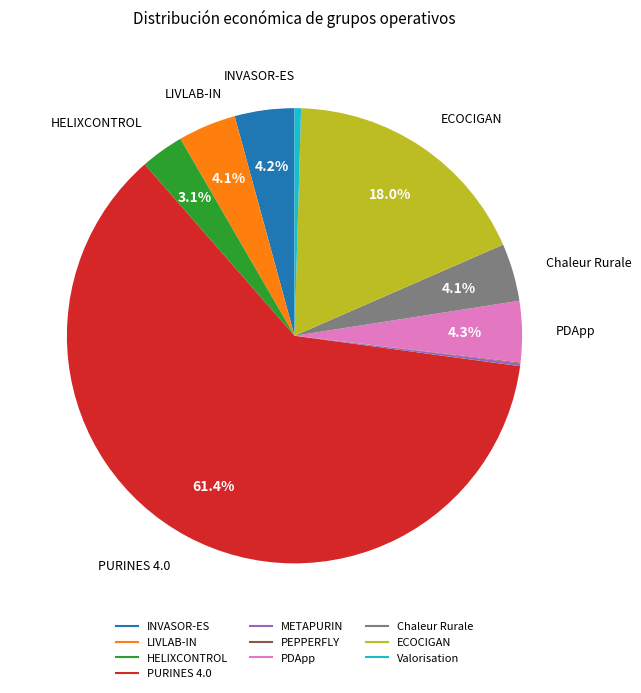

To the nearest percent, what is the average slice percentage?

10%